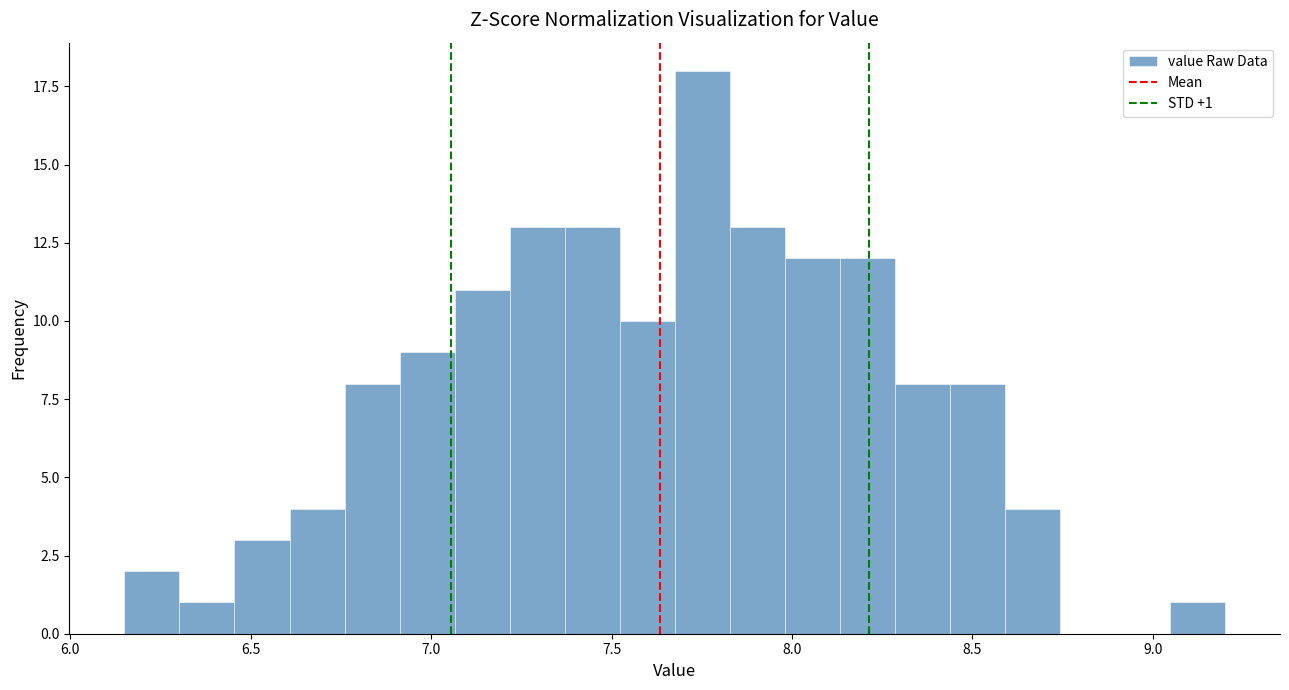

Read against the x-axis, roughly where is the centre of the tallest bar?

7.75